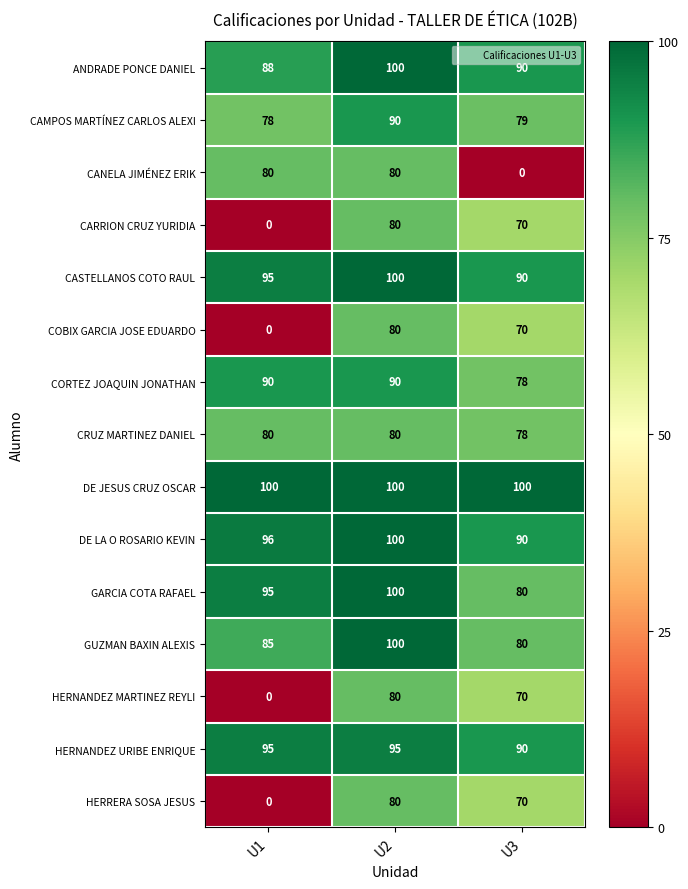

At how many categories does at least one series exceed 52?

3